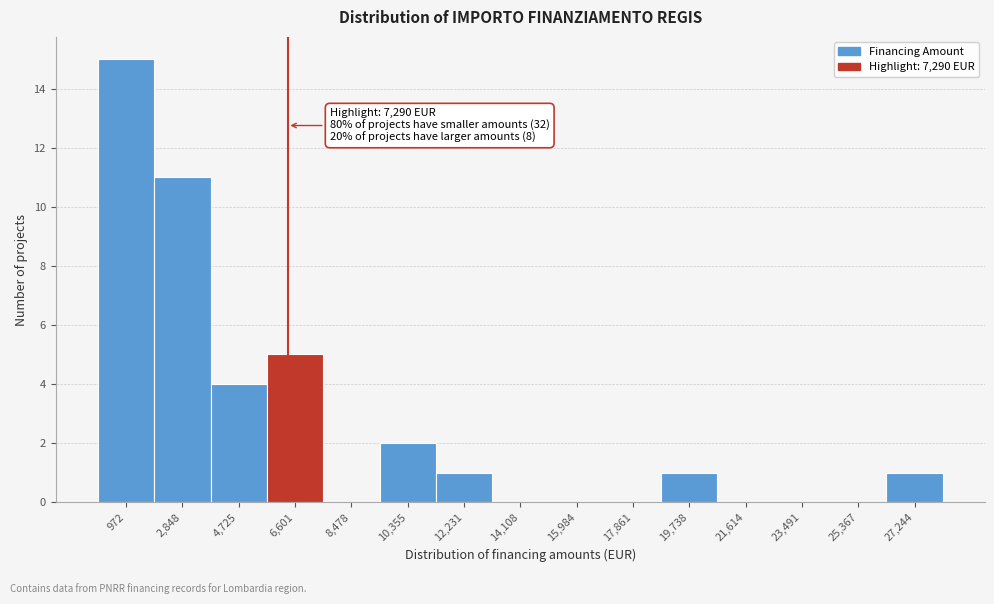

Reading left to right, list all the values displayed in this chart.

972=15	2,848=11	4,725=4	6,601=5	8,478=0	10,355=2	12,231=1	14,108=0	15,984=0	17,861=0	19,738=1	21,614=0	23,491=0	25,367=0	27,244=1